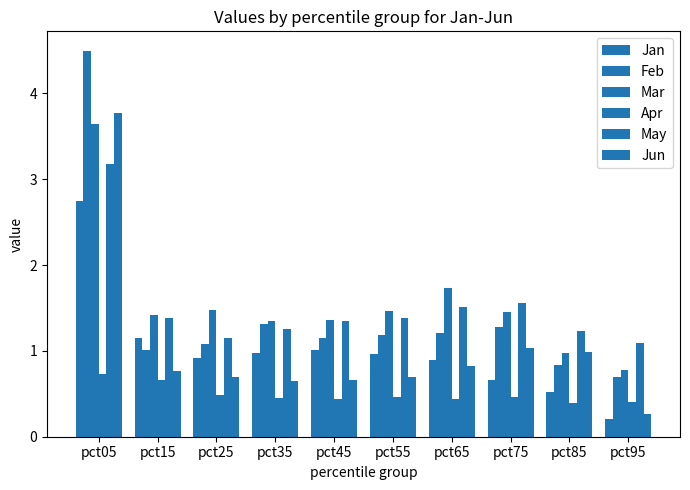

Rank the series by their maximum value, from highest to lowest.

Feb, Jun, Mar, May, Jan, Apr